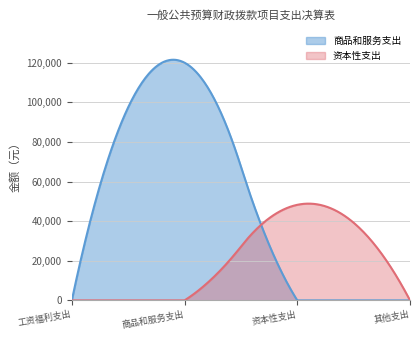

Which series has the widest spread of values?

商品和服务支出